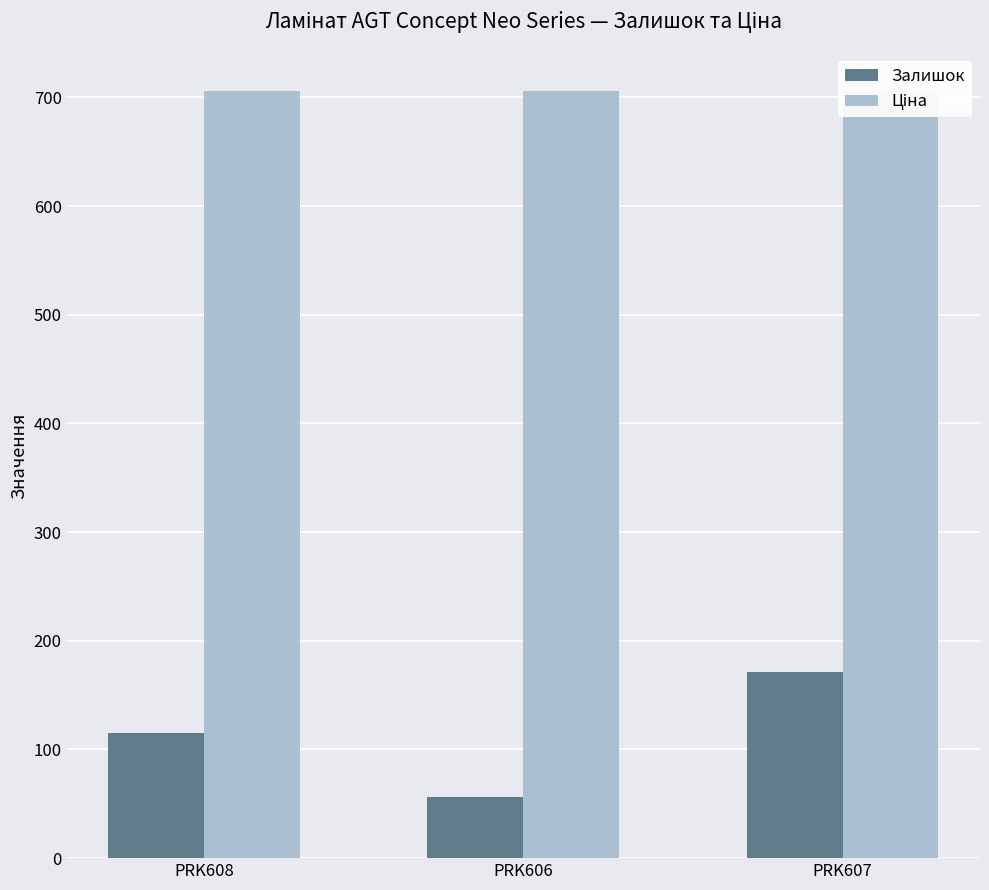

At which label does Залишок reach its minimum?

PRK606